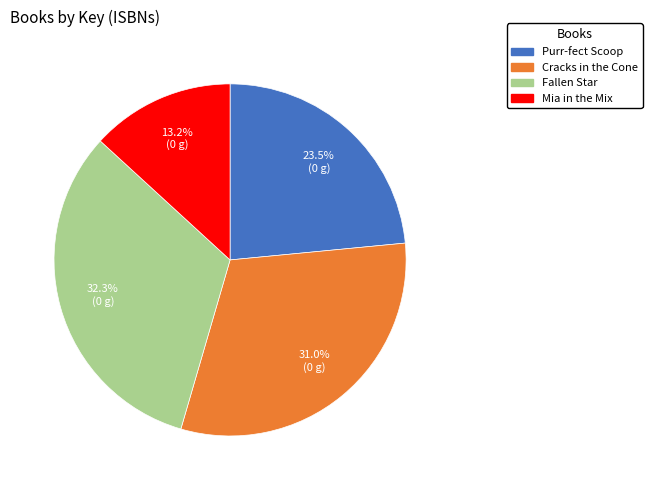

To the nearest percent, what is the difference between the Cracks in the Cone and Fallen Star slice percentages?

1%